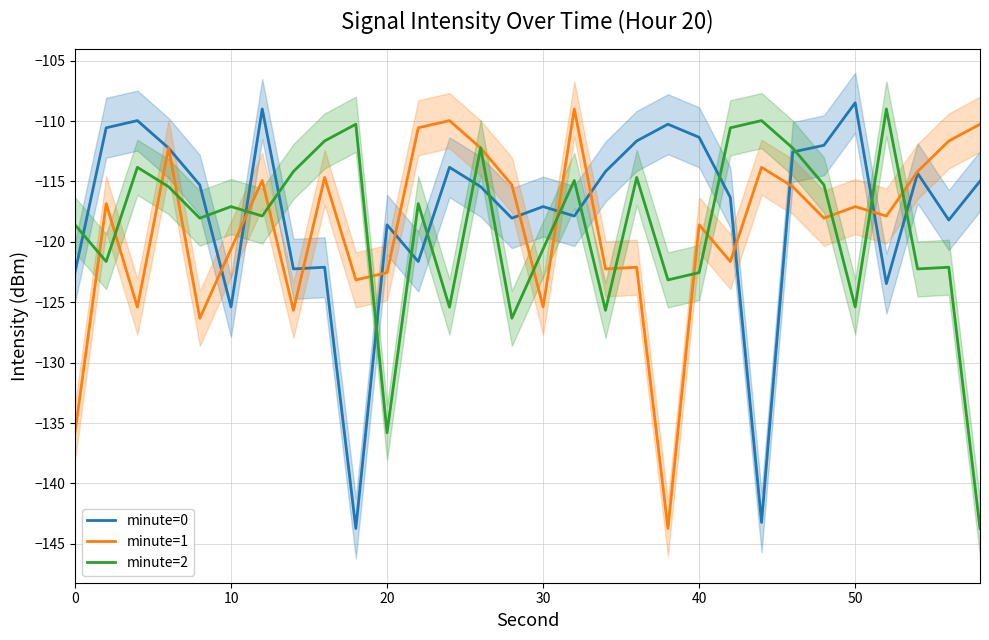

Is it true that minute=1 equals -187.9 at 50?

False